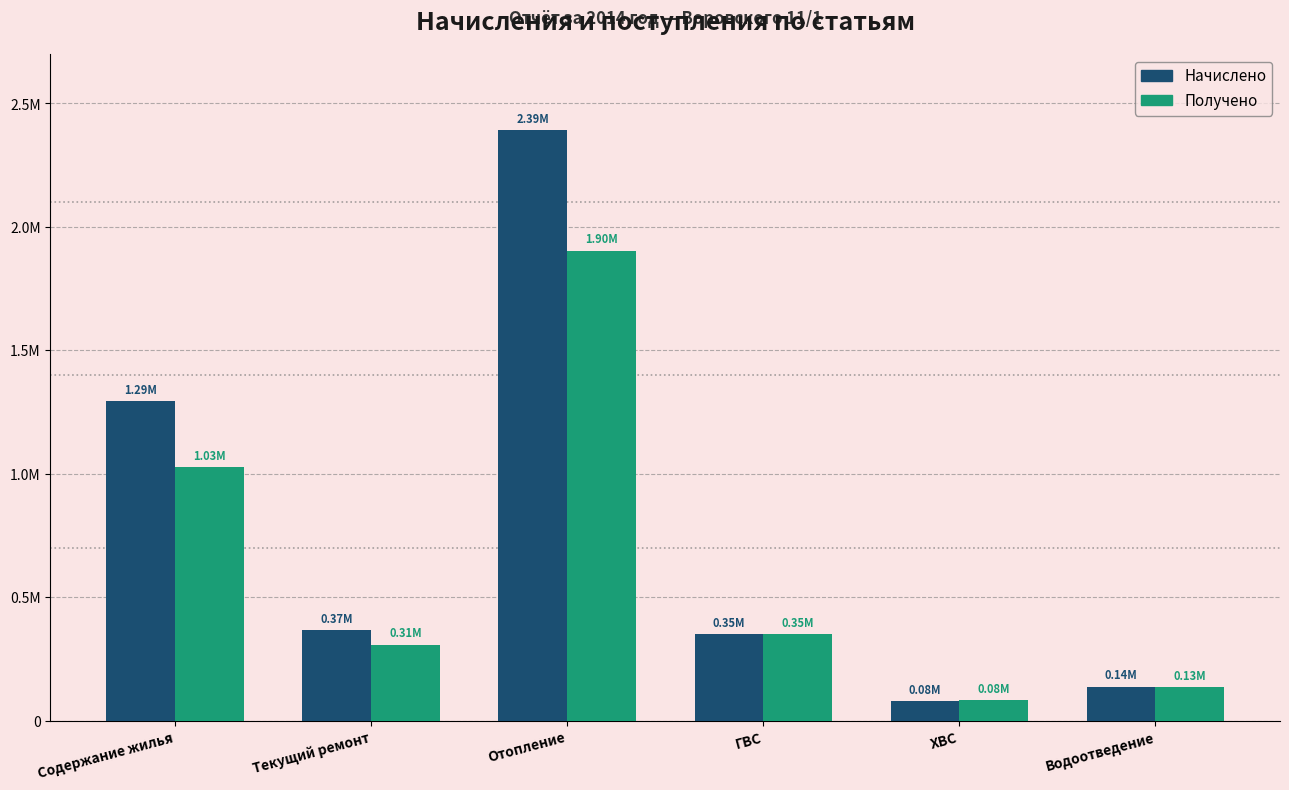

True or false: Начислено has a value of 34021.4 at ХВС.

False